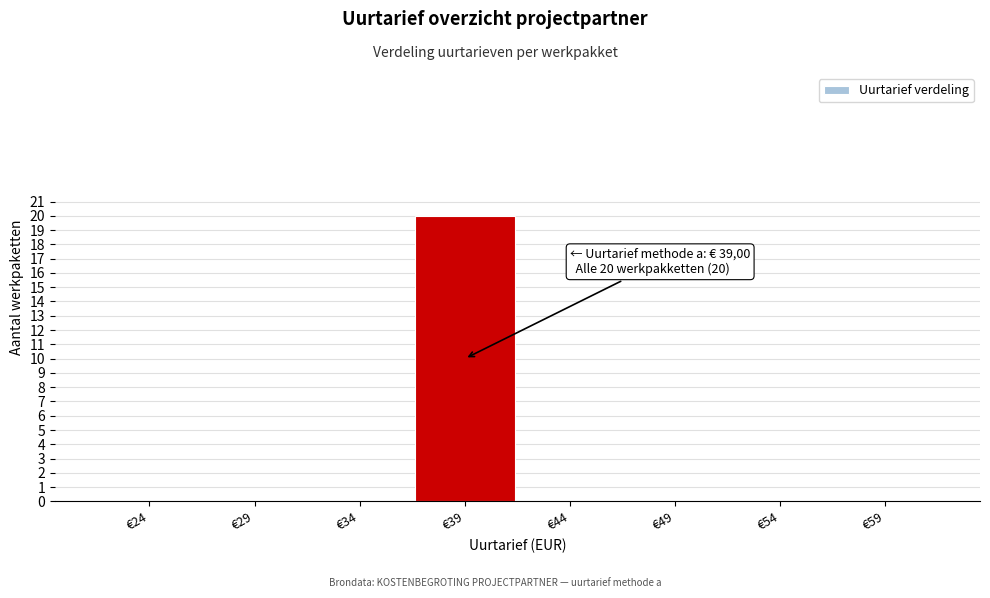

Reading left to right, list all the values displayed in this chart.

€24=0	€29=0	€34=0	€39=20	€44=0	€49=0	€54=0	€59=0